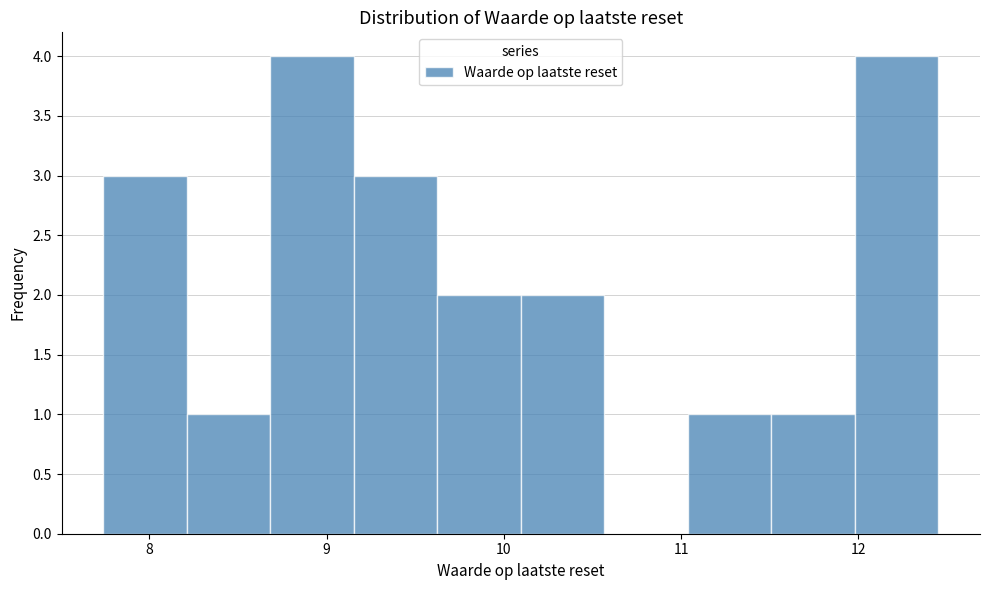

Reading left to right, transcribe this chart: for each bar, give the range it covers on the x-axis and its height. Neither the bar edges nor the heights are printed on the chart, so give them approximately, as read against the axes.

7.7 to 8.2: 3
8.2 to 8.7: 1
8.7 to 9.2: 4
9.2 to 9.6: 3
9.6 to 10.1: 2
10.1 to 10.6: 2
10.6 to 11.0: 0
11.0 to 11.5: 1
11.5 to 12.0: 1
12.0 to 12.5: 4